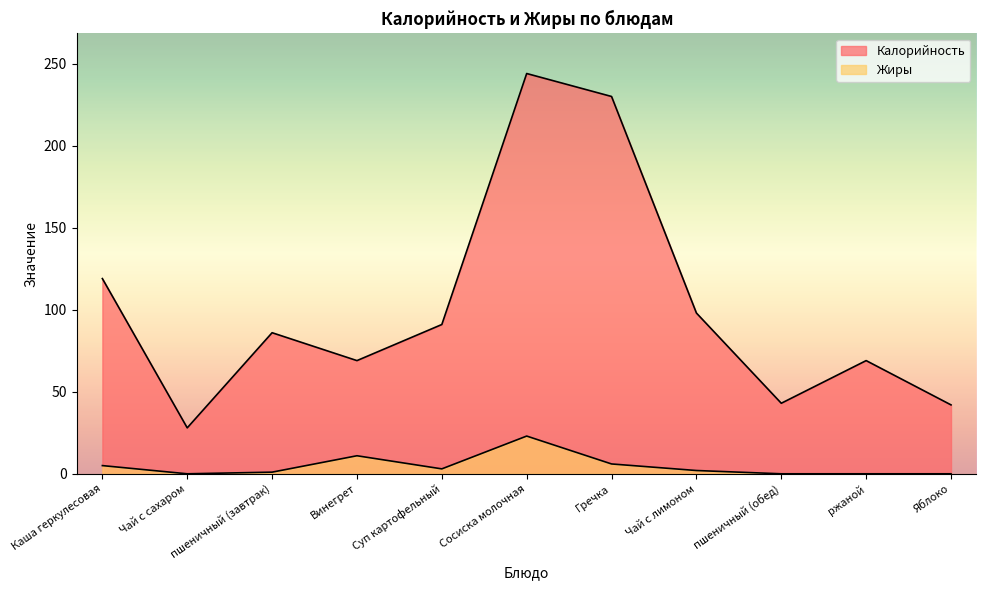

List the labels in order of Калорийность value, smallest first.

Чай с сахаром, Яблоко, пшеничный (обед), Винегрет, ржаной, пшеничный (завтрак), Суп картофельный, Чай с лимоном, Каша геркулесовая, Гречка, Сосиска молочная